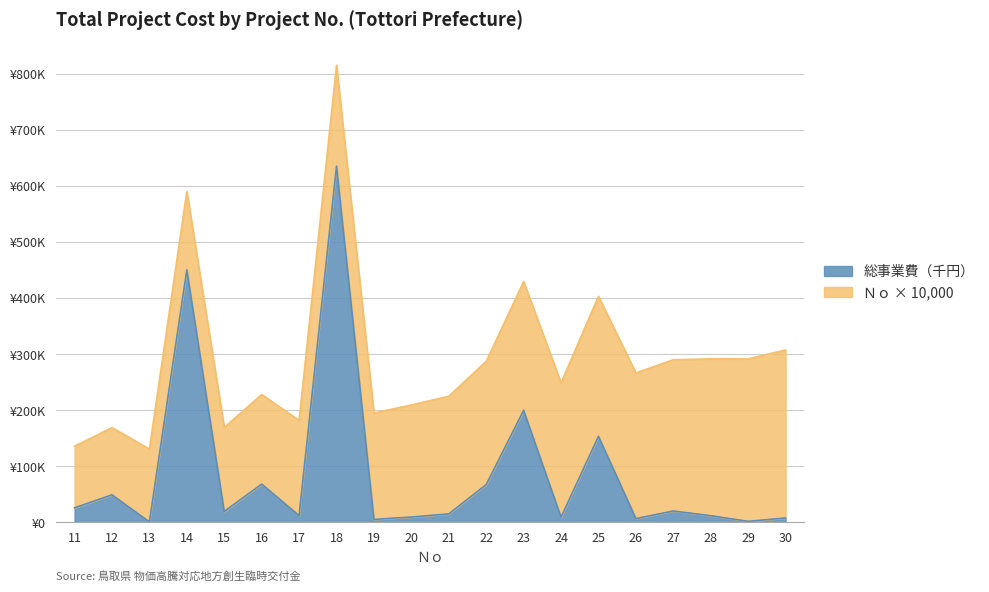

At which label does the data first exceed 19542?

11